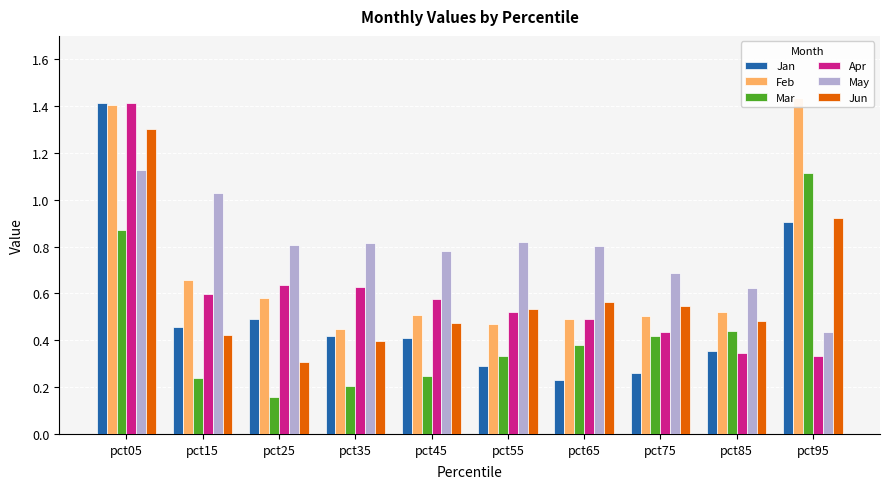

What are all the series names shown in the legend?

Jan, Feb, Mar, Apr, May, Jun